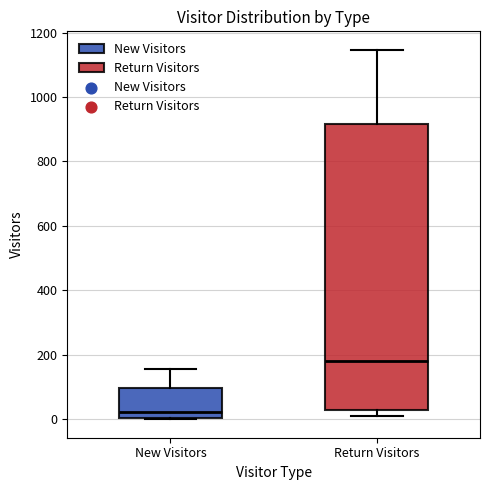

Where is the upper edge of the box for New Visitors on the y-axis? The values are not printed on the chart, so give them approximately, as read against the axis.

100